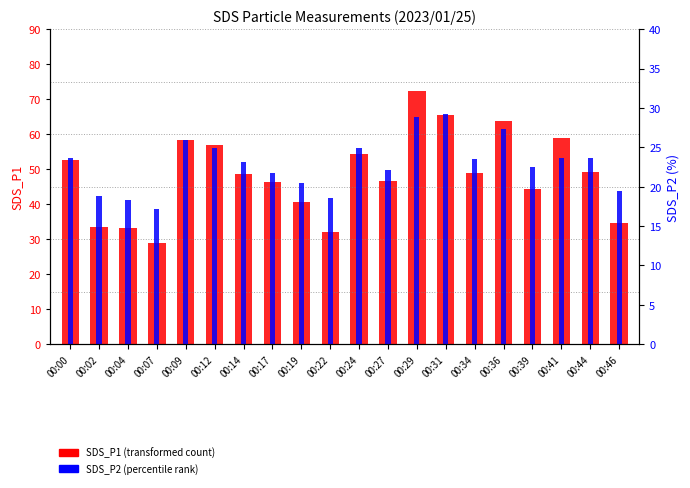

At which label does SDS_P1 (transformed count) reach its peak?

00:29